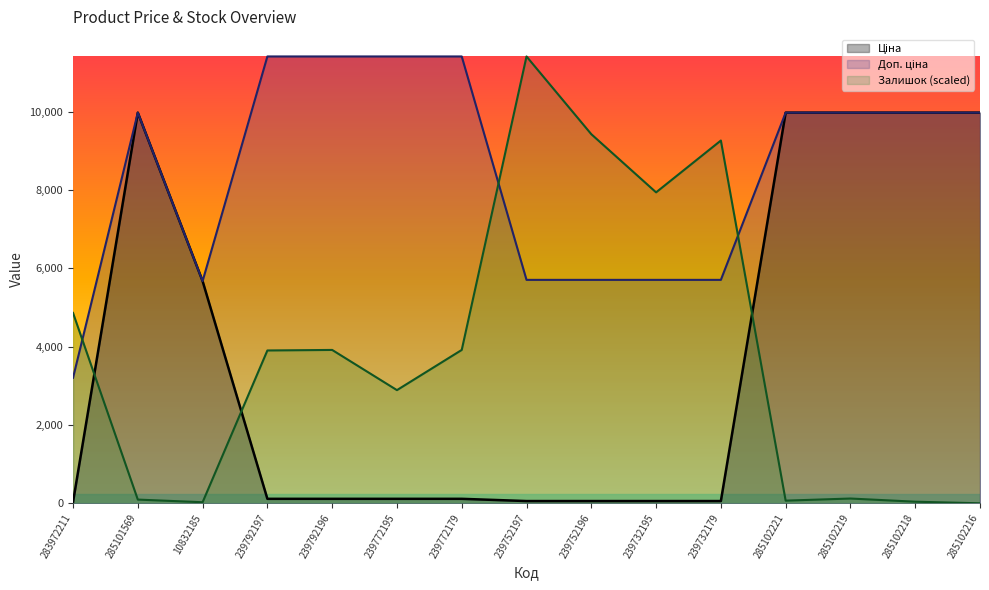

Rank the series at 285101569 from highest to lowest value.

Ціна, Доп. ціна, Залишок